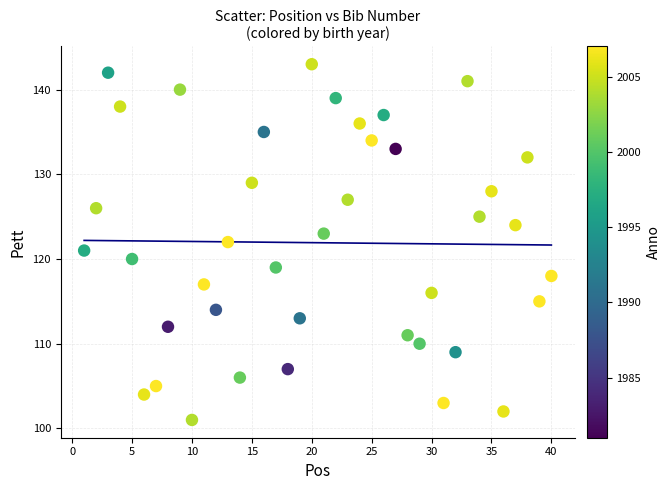

What is the range of X values (max minus min)?

39